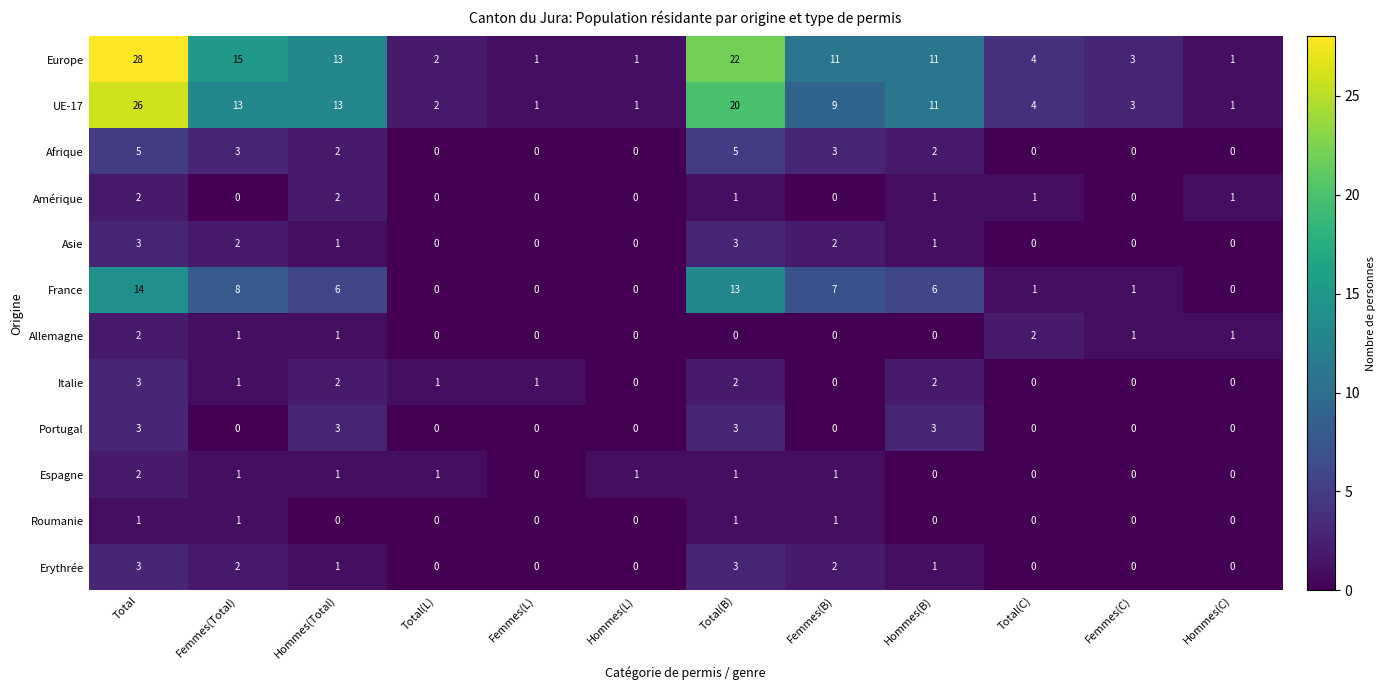

At which category is the sum across all series the highest?

Total